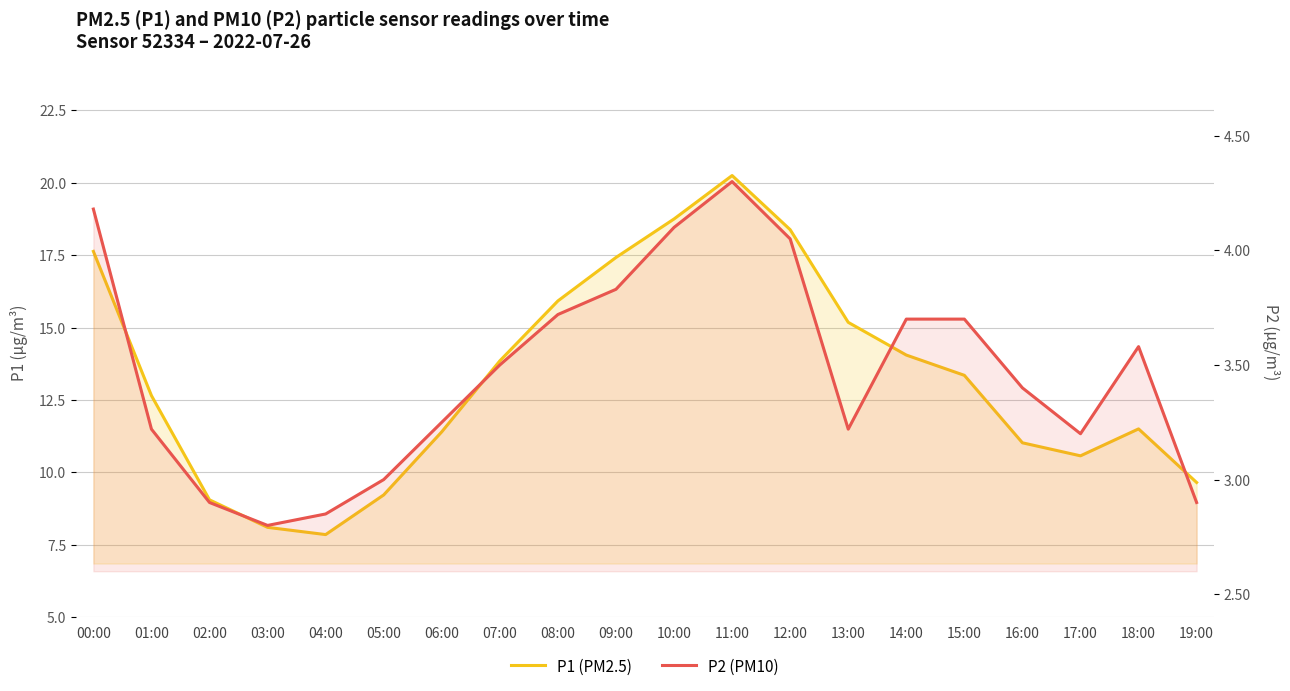

Reading left to right, what are all the values shown in this chart?

P1 (PM2.5): 00:00=17.6	01:00=12.7	02:00=9.1	03:00=8.1	04:00=7.8	05:00=9.2	06:00=11.4	07:00=13.8	08:00=15.9	09:00=17.4	10:00=18.8	11:00=20.2	12:00=18.4	13:00=15.2	14:00=14.1	15:00=13.3	16:00=11.0	17:00=10.6	18:00=11.5	19:00=9.7
P2 (PM10): 00:00=4.2	01:00=3.2	02:00=2.9	03:00=2.8	04:00=2.9	05:00=3.0	06:00=3.2	07:00=3.5	08:00=3.7	09:00=3.8	10:00=4.1	11:00=4.3	12:00=4.0	13:00=3.2	14:00=3.7	15:00=3.7	16:00=3.4	17:00=3.2	18:00=3.6	19:00=2.9